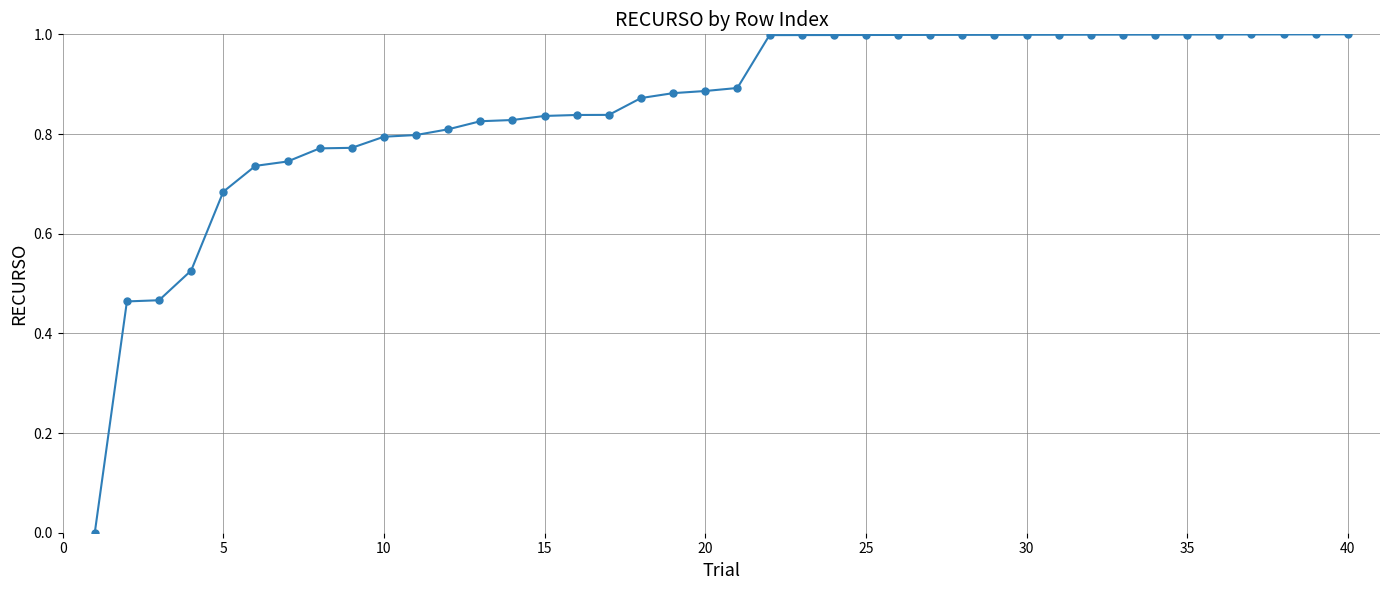

What is the difference between the maximum and minimum values?

1.0